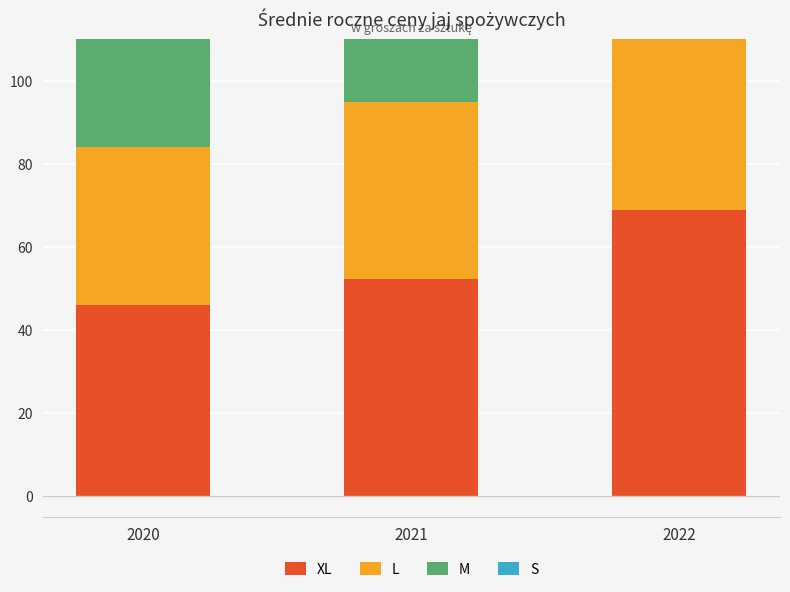

Reading left to right, extract all data points from this chart.

XL: 2020=46.0	2021=52.4	2022=69.0
L: 2020=38.0	2021=42.5	2022=59.4
M: 2020=30.3	2021=34.8	2022=49.7
S: 2020=21.0	2021=22.6	2022=37.7